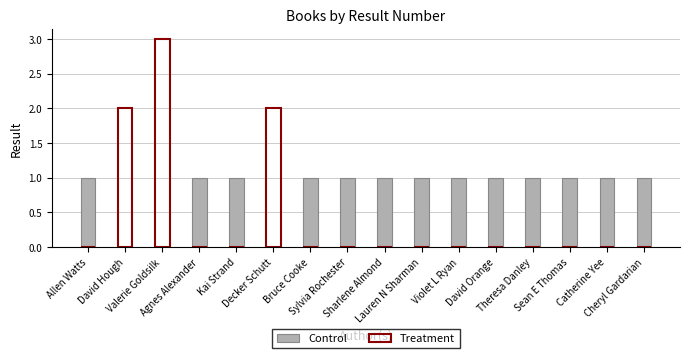

True or false: Control has a value of 1 at Allen Watts.

True